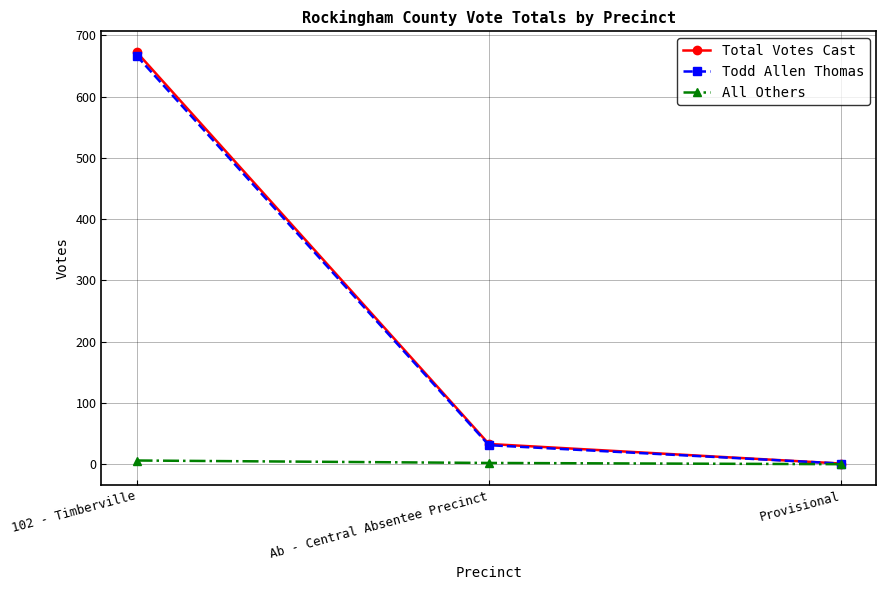

What is the maximum value shown in the chart?

673